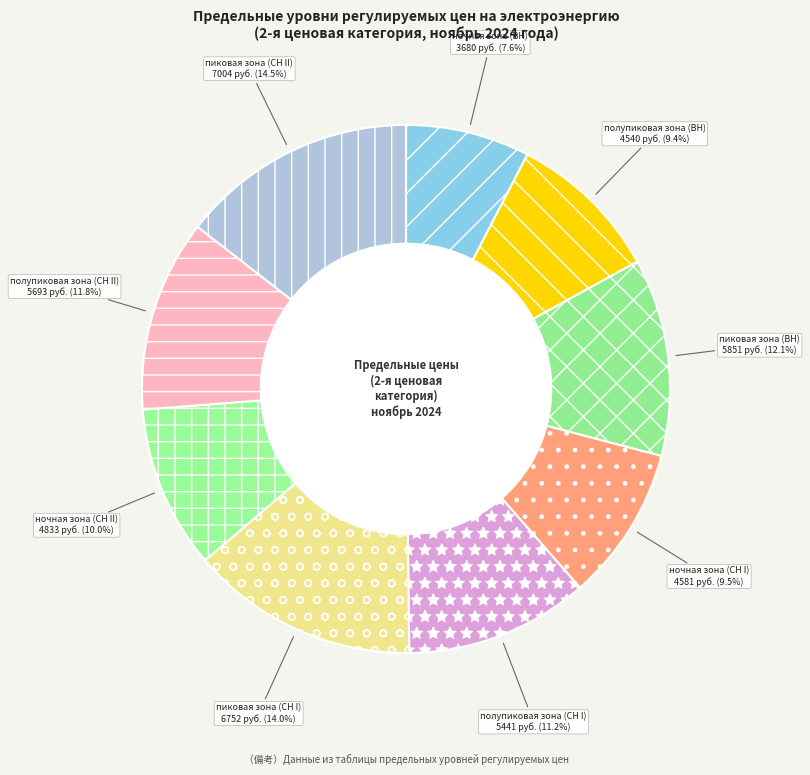

Is полупиковая зона (СН I) the majority of the pie?

No